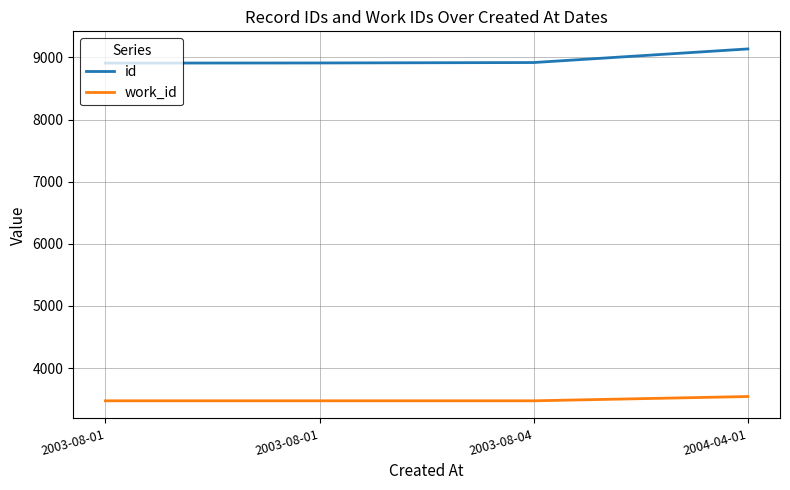

True or false: work_id and id intersect in this chart.

False